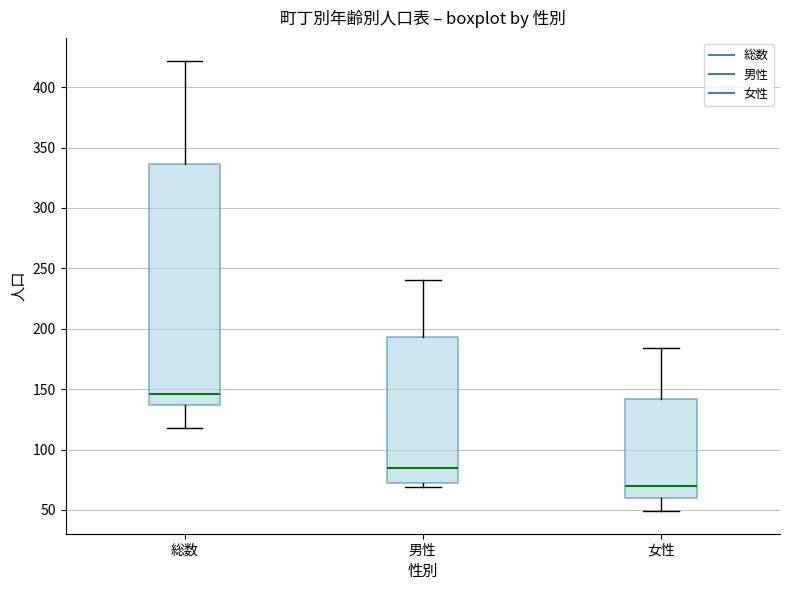

Reading left to right, transcribe this box plot: for each box, give where its median line is, the range the box spans, and where its two whiskers end, as read against the y-axis. The values are not printed on the chart, so give them approximately, as read against the axis.

総数: median 145, box 135 to 335, whiskers 120 to 420
男性: median 85, box 75 to 195, whiskers 70 to 240
女性: median 70, box 60 to 140, whiskers 50 to 185